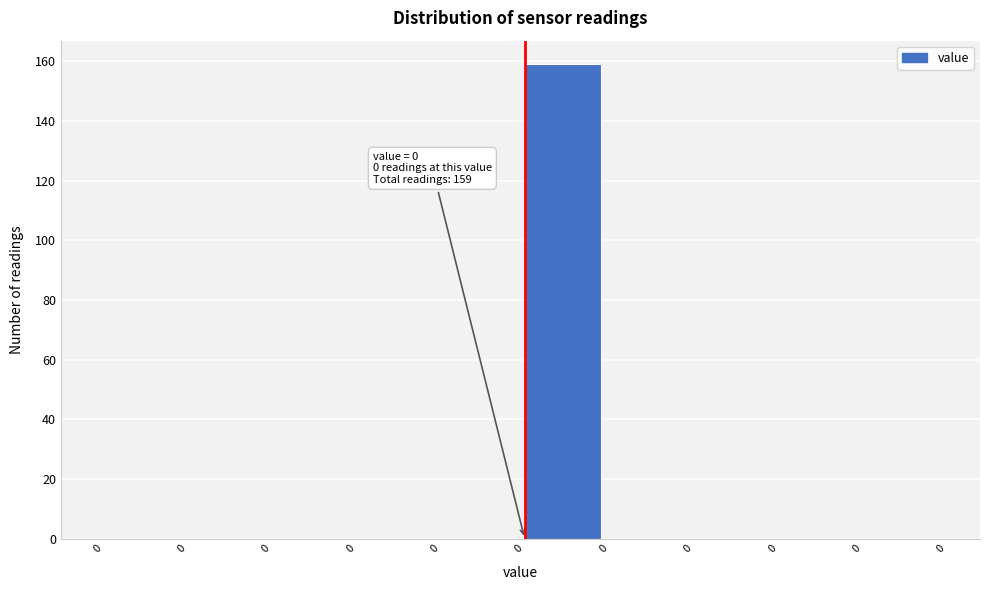

How many categories are shown in the chart?

10